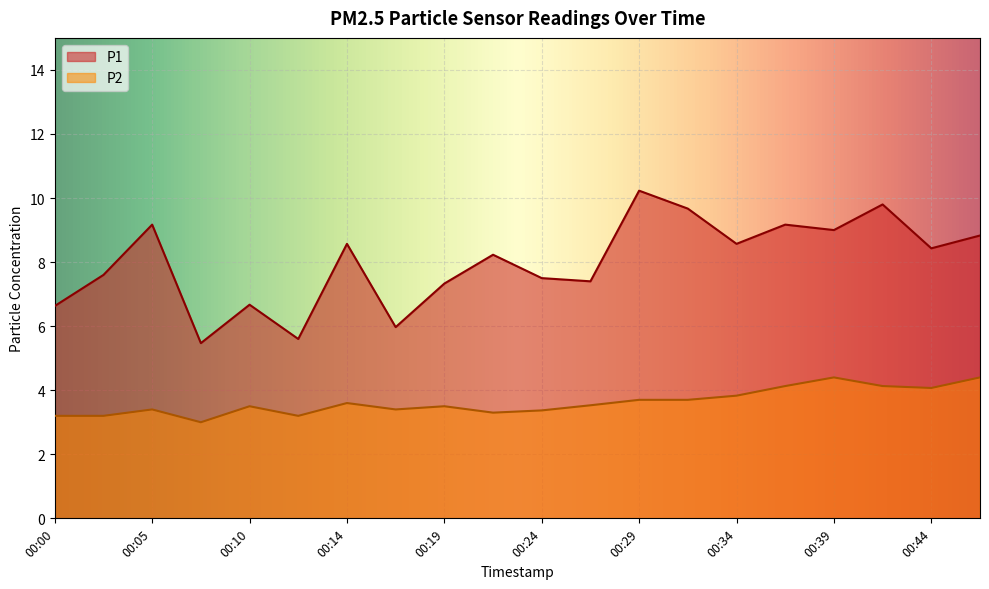

Which series changed the most between 00:24 and 00:39?

P1